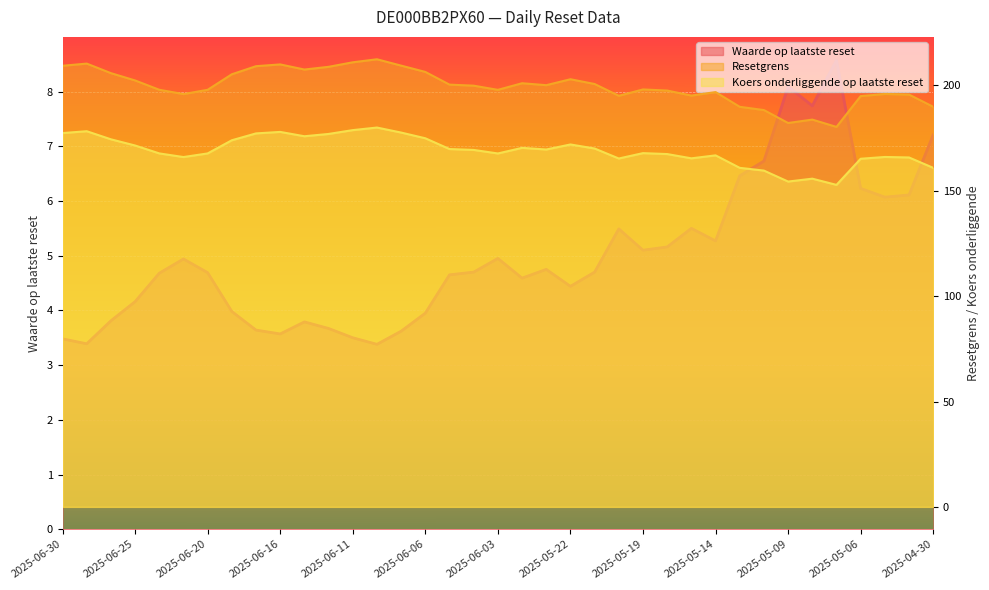

What is the value of the Koers onderliggende op laatste reset point at the 36th from the left?

165.8